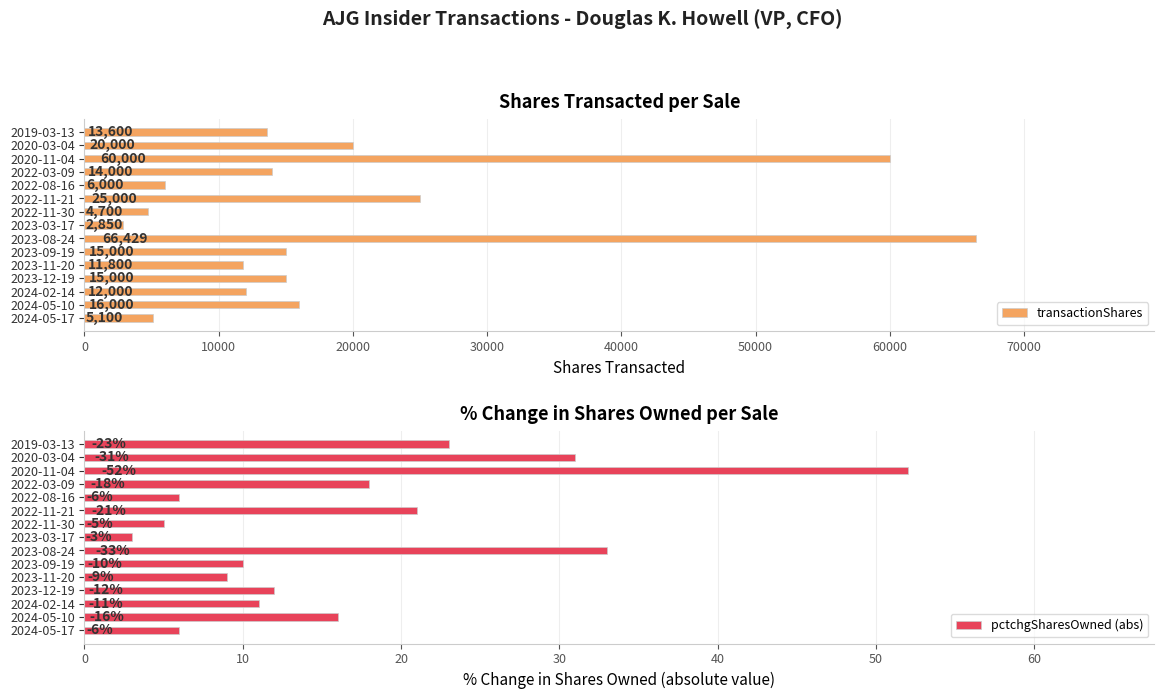

The value of transactionShares at 2024-05-10 is 16000. True or false?

True